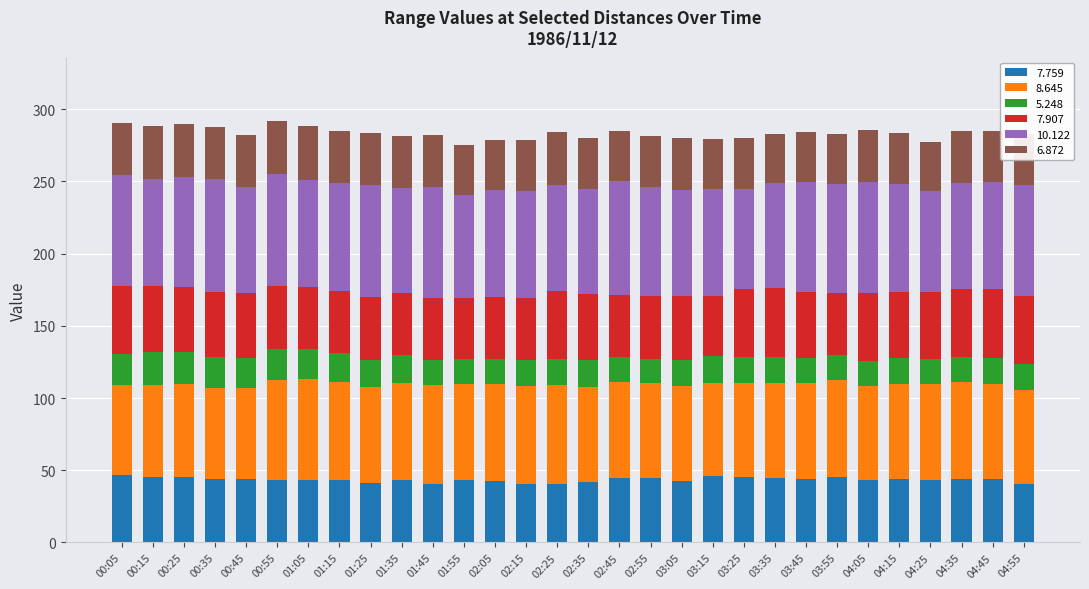

What is the lowest value of the 7.759 series?

40.6